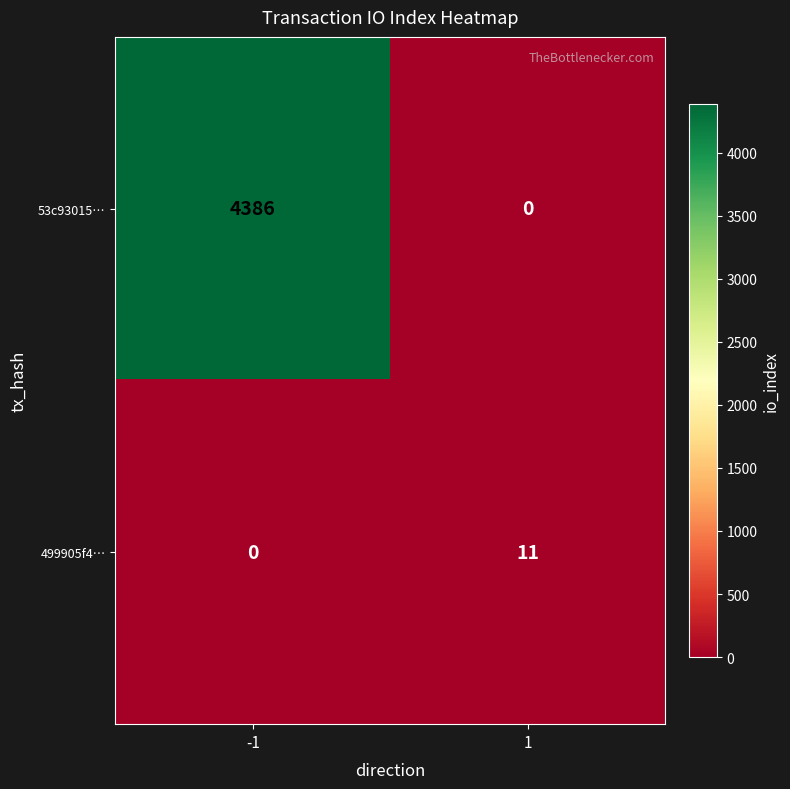

The 499905f4… series shows 3 at 1. True or false?

False